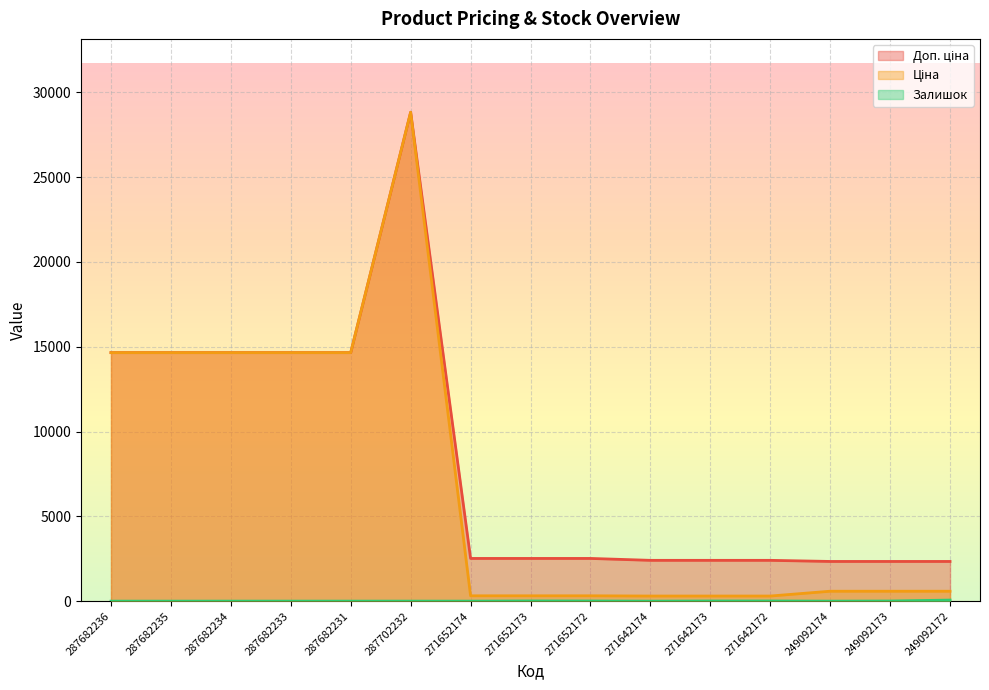

At which category does Ціна reach its first local peak?

287702232